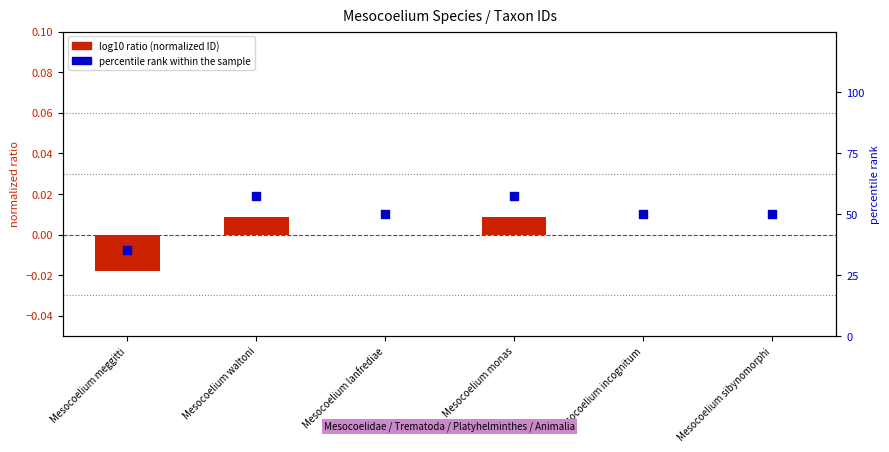

Which series has the largest total across all categories?

percentile rank within the sample